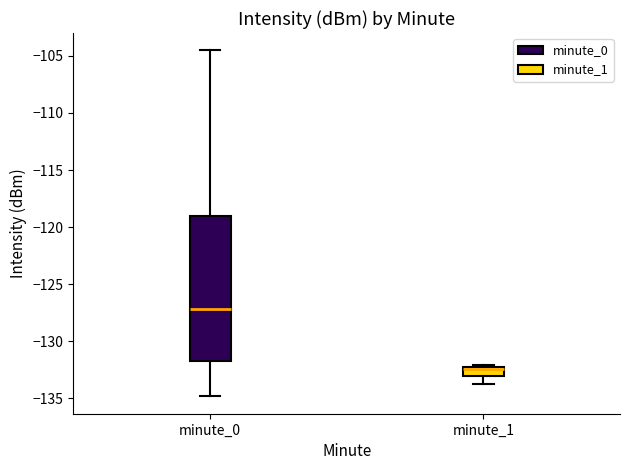

Reading left to right, read every box against the y-axis: the position of its median line, the range the box covers, and the ends of its whiskers. The values are not printed on the chart, so give them approximately, as read against the axis.

minute_0: median -127.0, box -131.5 to -119.0, whiskers -135.0 to -104.5
minute_1: median -132.5 (just below the box's upper edge), box -133.0 to -132.5, whiskers -133.5 to -132.0